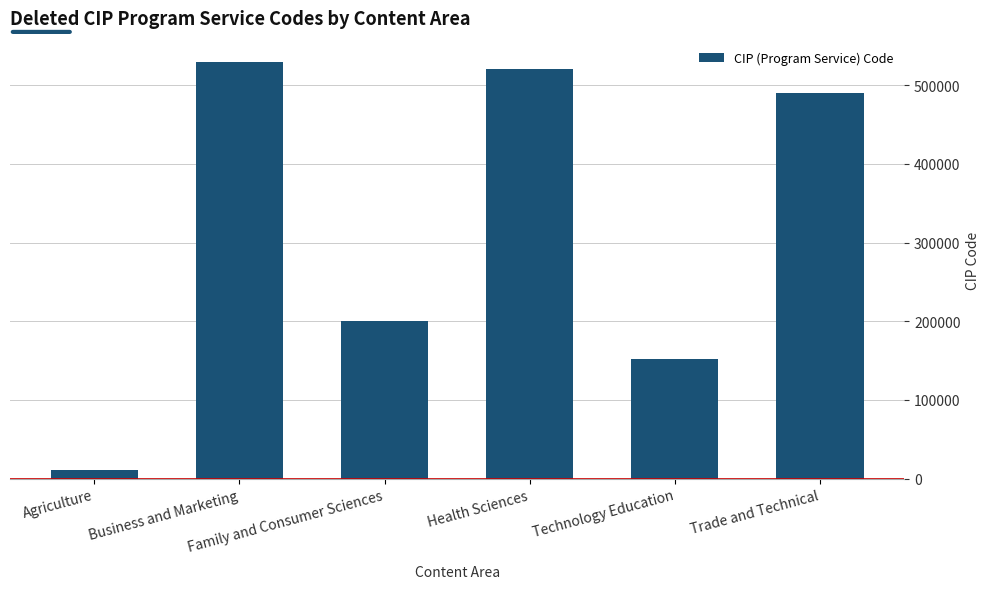

What is the smallest value displayed?

10599